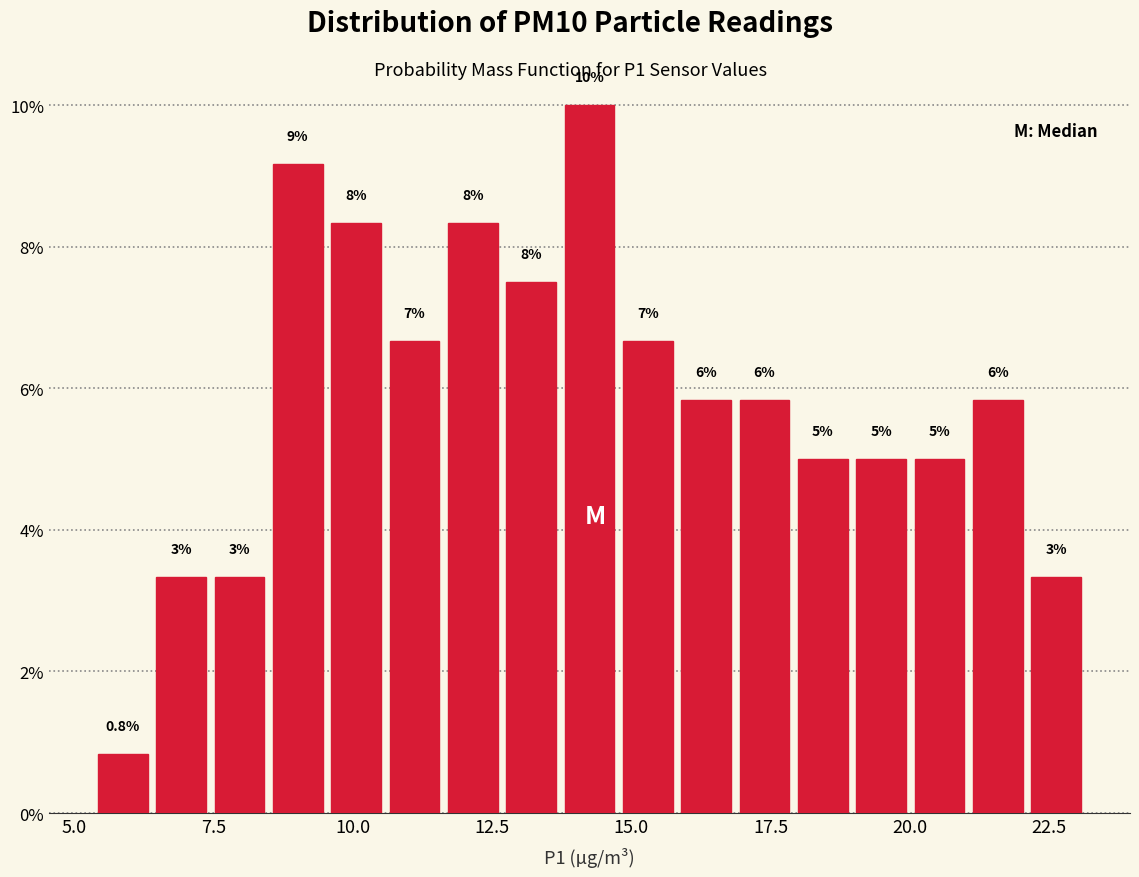

Around what value on the x-axis is the tallest bar? Give the approximate position of its centre, as read against the axis.

14.5